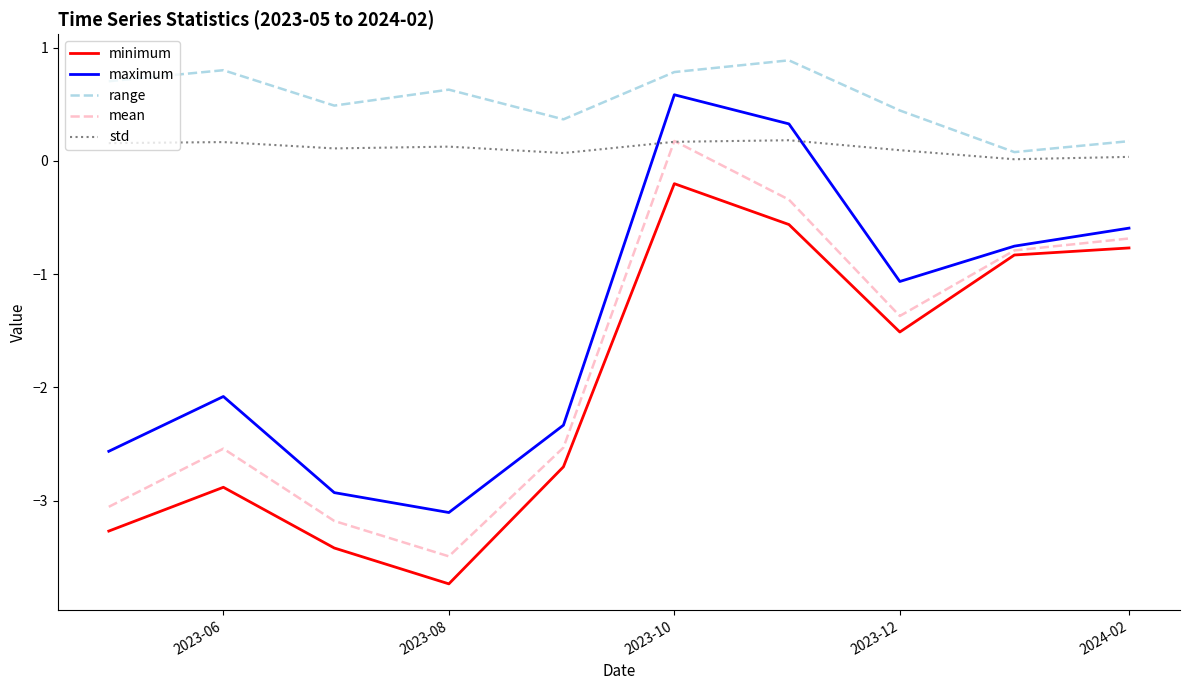

Which series has the largest total across all categories?

range